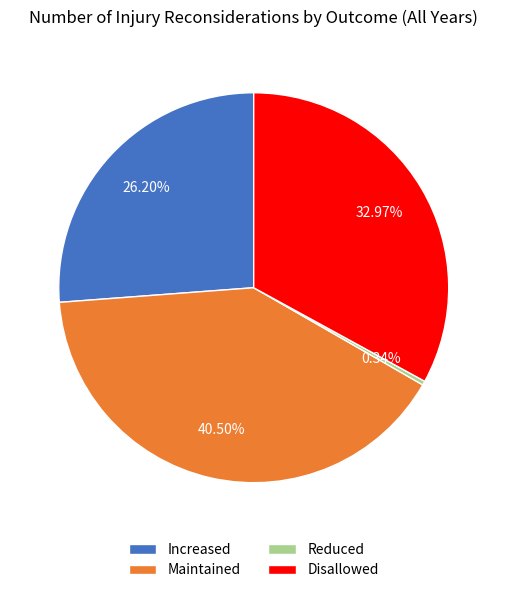

To the nearest percent, what is the combined percentage of Disallowed and Increased?

59%